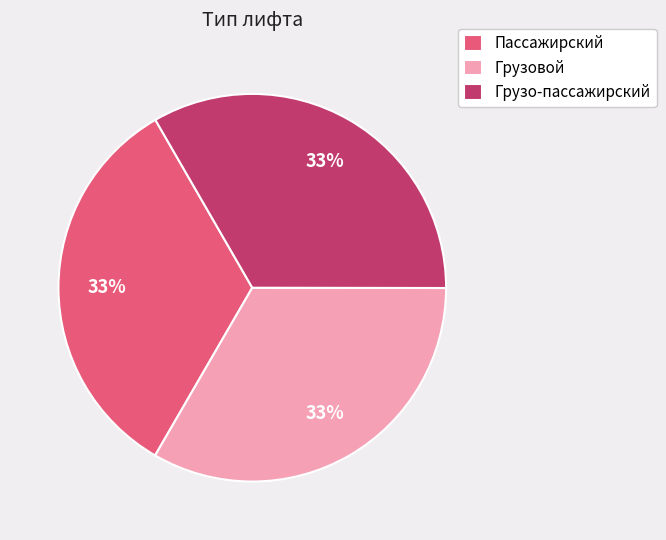

Is Грузо-пассажирский the majority of the pie?

No